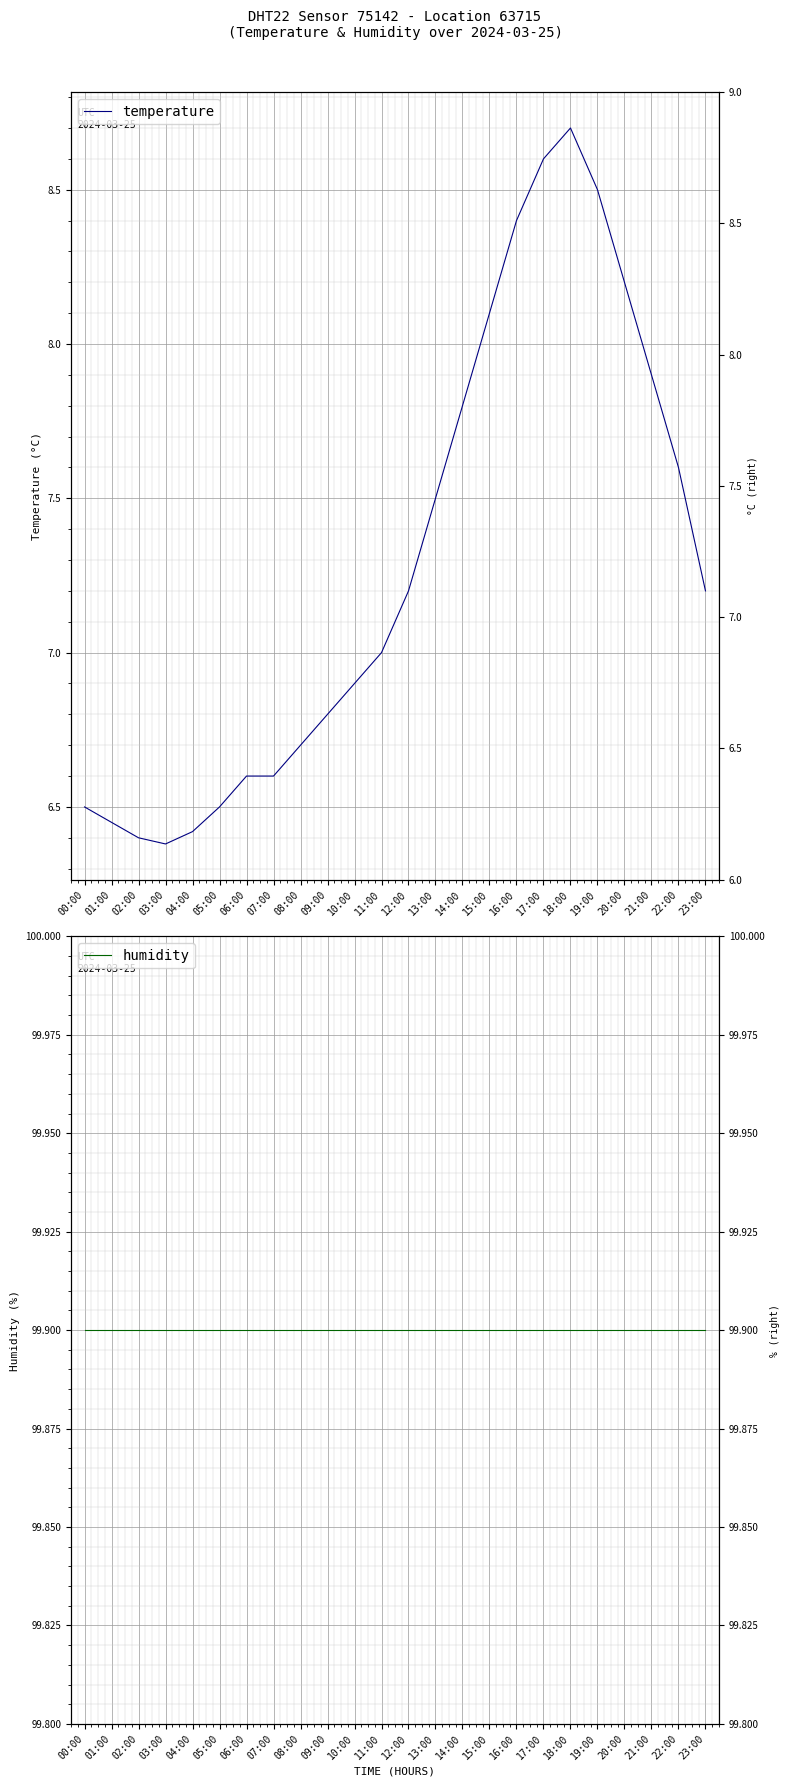

What is the label of the 2nd point from the right?

22:00